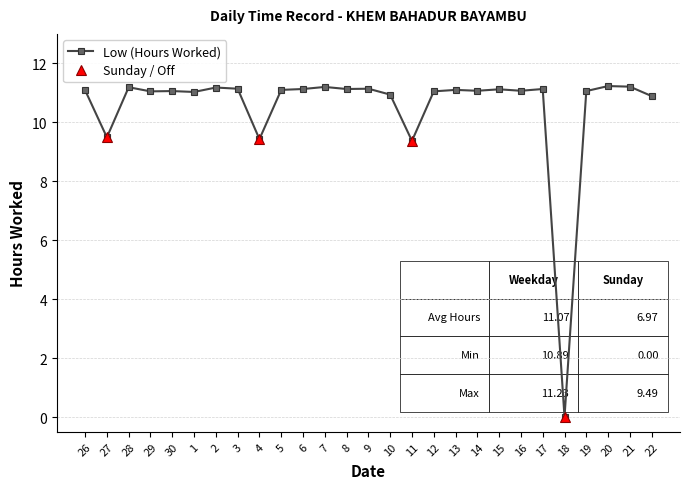

What is the difference between the maximum and minimum values?

11.2